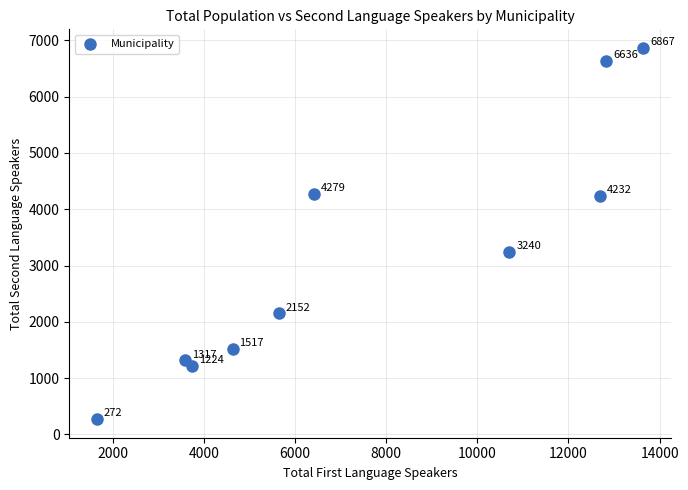

What is the range of X values (max minus min)?

11995